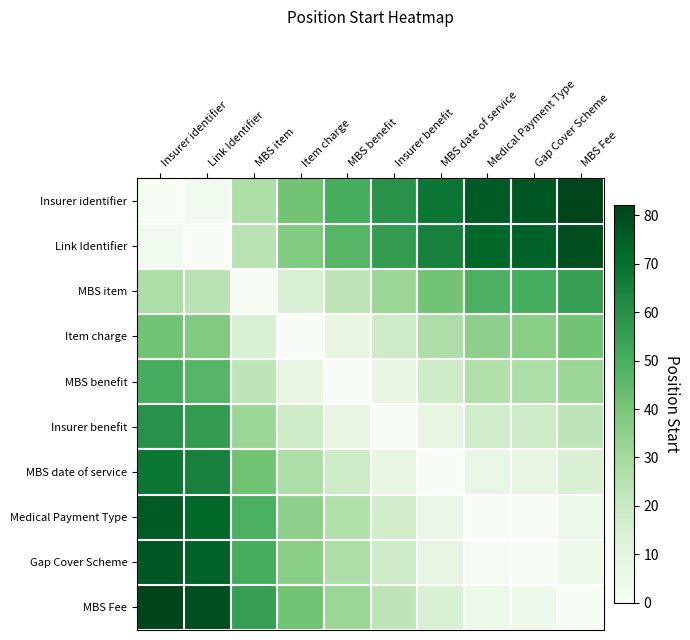

Reading left to right, transcribe all the data shown in this chart.

Insurer identifier: Insurer identifier=0	Link Identifier=3	MBS item=27	Item charge=41	MBS benefit=50	Insurer benefit=59	MBS date of service=68	Medical Payment Type=76	Gap Cover Scheme=77	MBS Fee=82
Link Identifier: Insurer identifier=3	Link Identifier=0	MBS item=24	Item charge=38	MBS benefit=47	Insurer benefit=56	MBS date of service=65	Medical Payment Type=73	Gap Cover Scheme=74	MBS Fee=79
MBS item: Insurer identifier=27	Link Identifier=24	MBS item=0	Item charge=14	MBS benefit=23	Insurer benefit=32	MBS date of service=41	Medical Payment Type=49	Gap Cover Scheme=50	MBS Fee=55
Item charge: Insurer identifier=41	Link Identifier=38	MBS item=14	Item charge=0	MBS benefit=9	Insurer benefit=18	MBS date of service=27	Medical Payment Type=35	Gap Cover Scheme=36	MBS Fee=41
MBS benefit: Insurer identifier=50	Link Identifier=47	MBS item=23	Item charge=9	MBS benefit=0	Insurer benefit=9	MBS date of service=18	Medical Payment Type=26	Gap Cover Scheme=27	MBS Fee=32
Insurer benefit: Insurer identifier=59	Link Identifier=56	MBS item=32	Item charge=18	MBS benefit=9	Insurer benefit=0	MBS date of service=9	Medical Payment Type=17	Gap Cover Scheme=18	MBS Fee=23
MBS date of service: Insurer identifier=68	Link Identifier=65	MBS item=41	Item charge=27	MBS benefit=18	Insurer benefit=9	MBS date of service=0	Medical Payment Type=8	Gap Cover Scheme=9	MBS Fee=14
Medical Payment Type: Insurer identifier=76	Link Identifier=73	MBS item=49	Item charge=35	MBS benefit=26	Insurer benefit=17	MBS date of service=8	Medical Payment Type=0	Gap Cover Scheme=1	MBS Fee=6
Gap Cover Scheme: Insurer identifier=77	Link Identifier=74	MBS item=50	Item charge=36	MBS benefit=27	Insurer benefit=18	MBS date of service=9	Medical Payment Type=1	Gap Cover Scheme=0	MBS Fee=5
MBS Fee: Insurer identifier=82	Link Identifier=79	MBS item=55	Item charge=41	MBS benefit=32	Insurer benefit=23	MBS date of service=14	Medical Payment Type=6	Gap Cover Scheme=5	MBS Fee=0